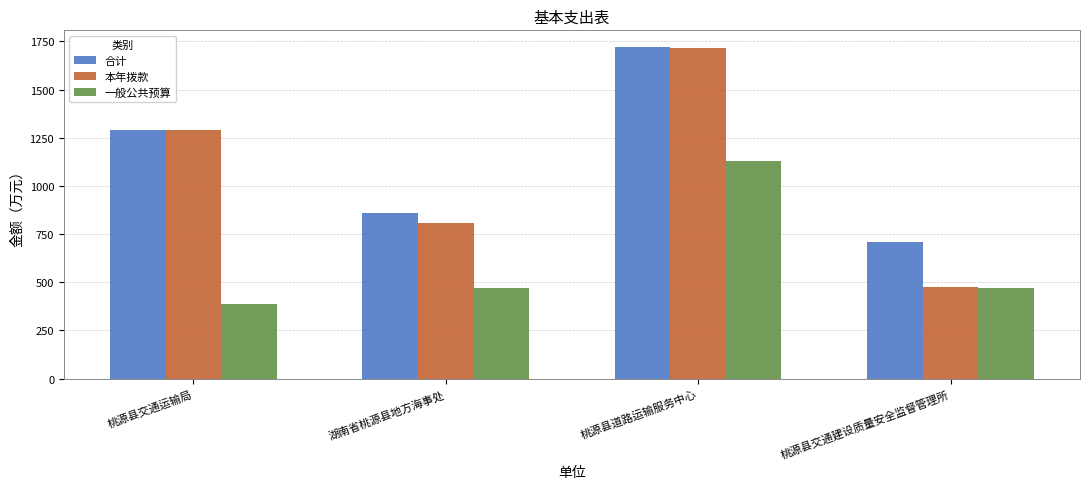

What is the difference between the maximum and minimum values in the 一般公共预算 series?

745.0